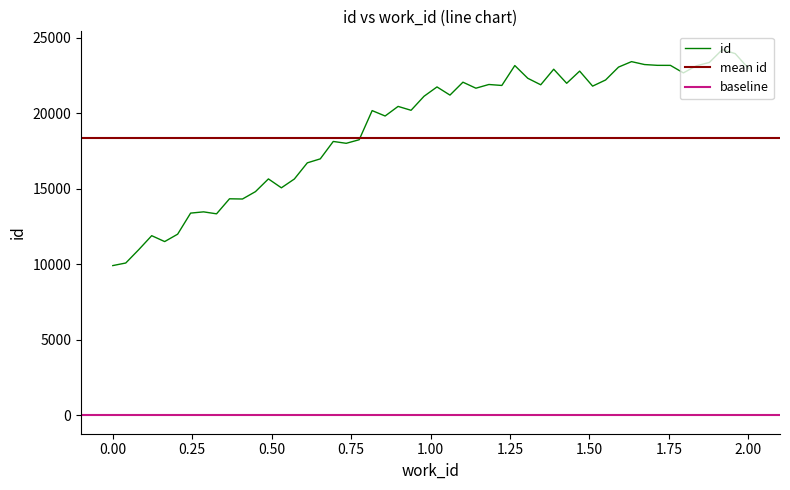

What is the lowest value of the id series?

9917.4